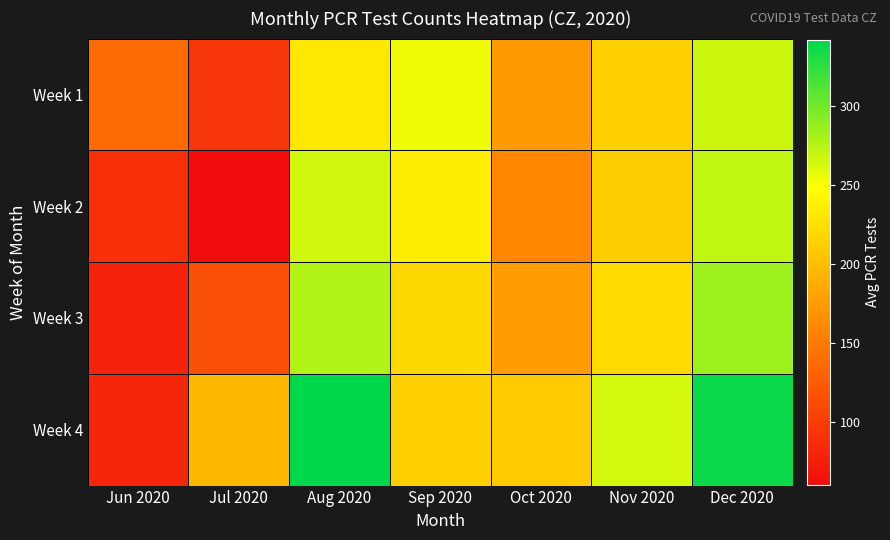

Which series has the largest total across all categories?

Week 4